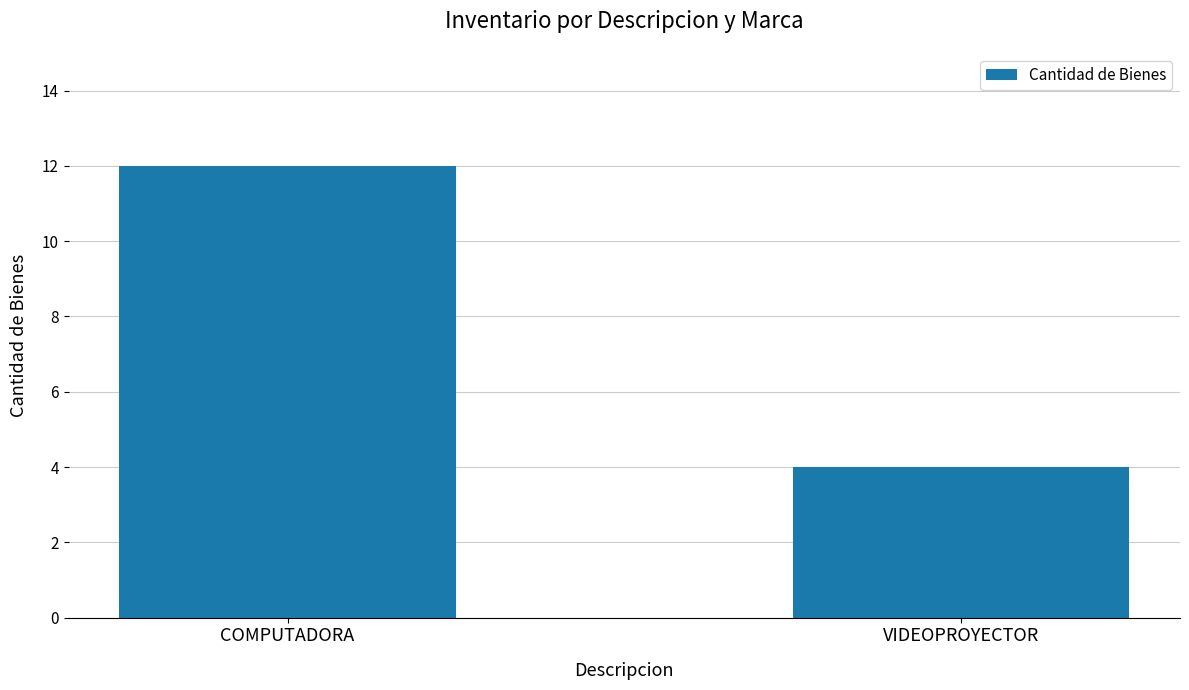

Count the number of categories in the chart.

2